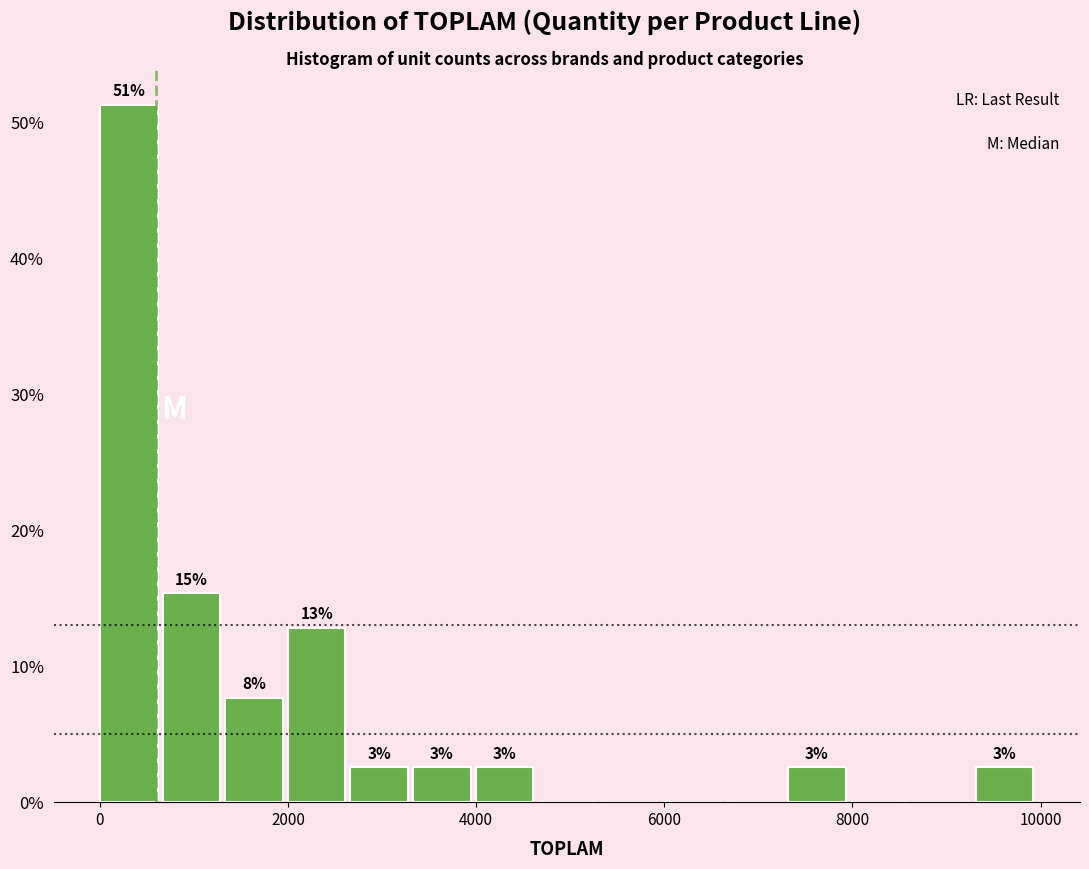

Read against the x-axis, roughly where is the centre of the tallest bar?

400